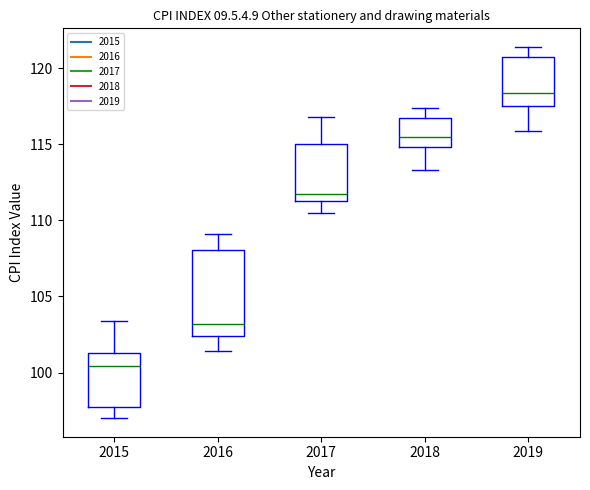

Reading left to right, transcribe this box plot: for each box, give where its median line is, the range the box spans, and where its two whiskers end, as read against the y-axis. The values are not printed on the chart, so give them approximately, as read against the axis.

2015: median 100.5, box 98.0 to 101.5, whiskers 97.0 to 103.5
2016: median 103.0, box 102.5 to 108.0, whiskers 101.5 to 109.0
2017: median 111.5 (just above the box's lower edge), box 111.5 to 115.0, whiskers 110.5 to 117.0
2018: median 115.5, box 115.0 to 117.0, whiskers 113.5 to 117.5
2019: median 118.5, box 117.5 to 121.0, whiskers 116.0 to 121.5